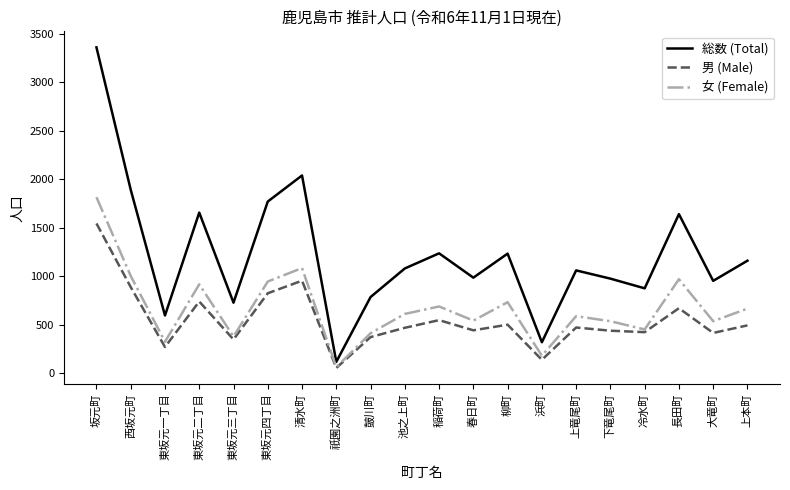

Rank the series by their maximum value, from lowest to highest.

男 (Male), 女 (Female), 総数 (Total)